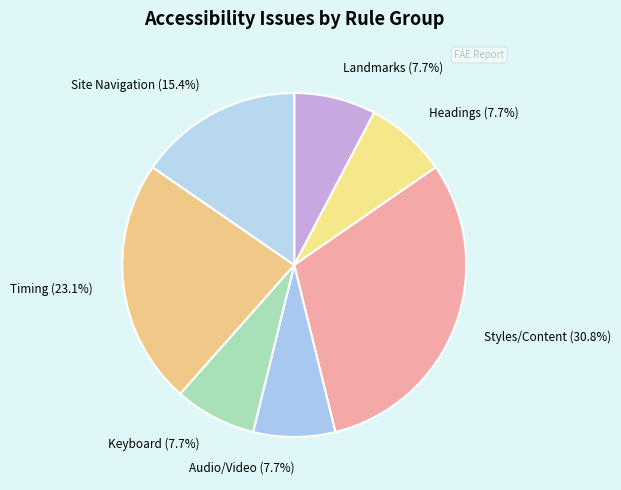

True or false: Landmarks accounts for 16% of the total.

False